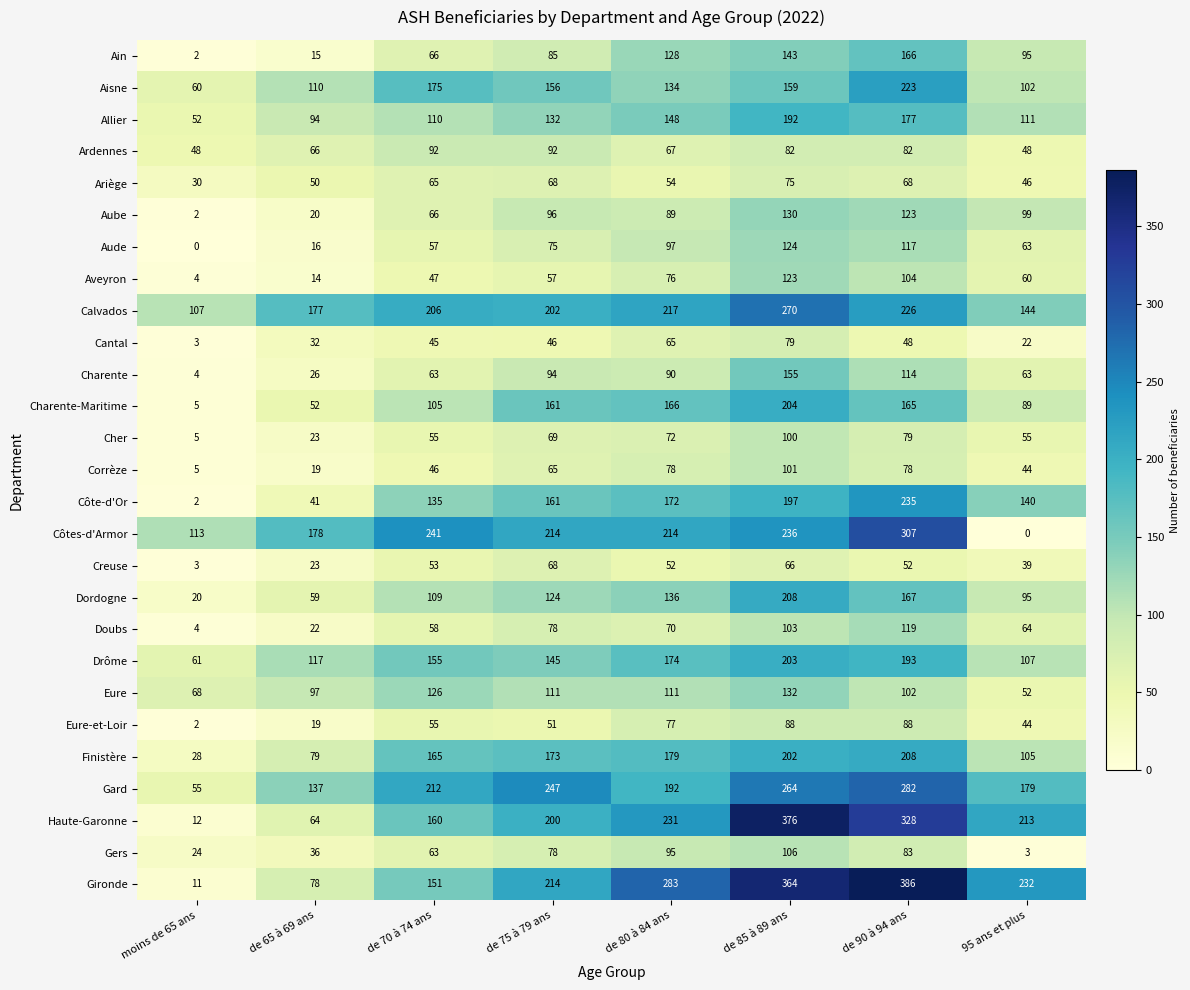

How many series are shown in this chart?

27